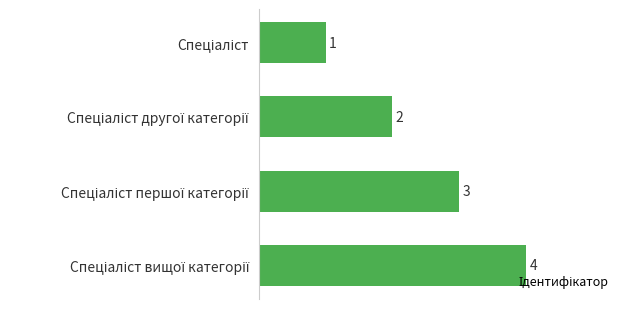

How many bars are there in total?

4